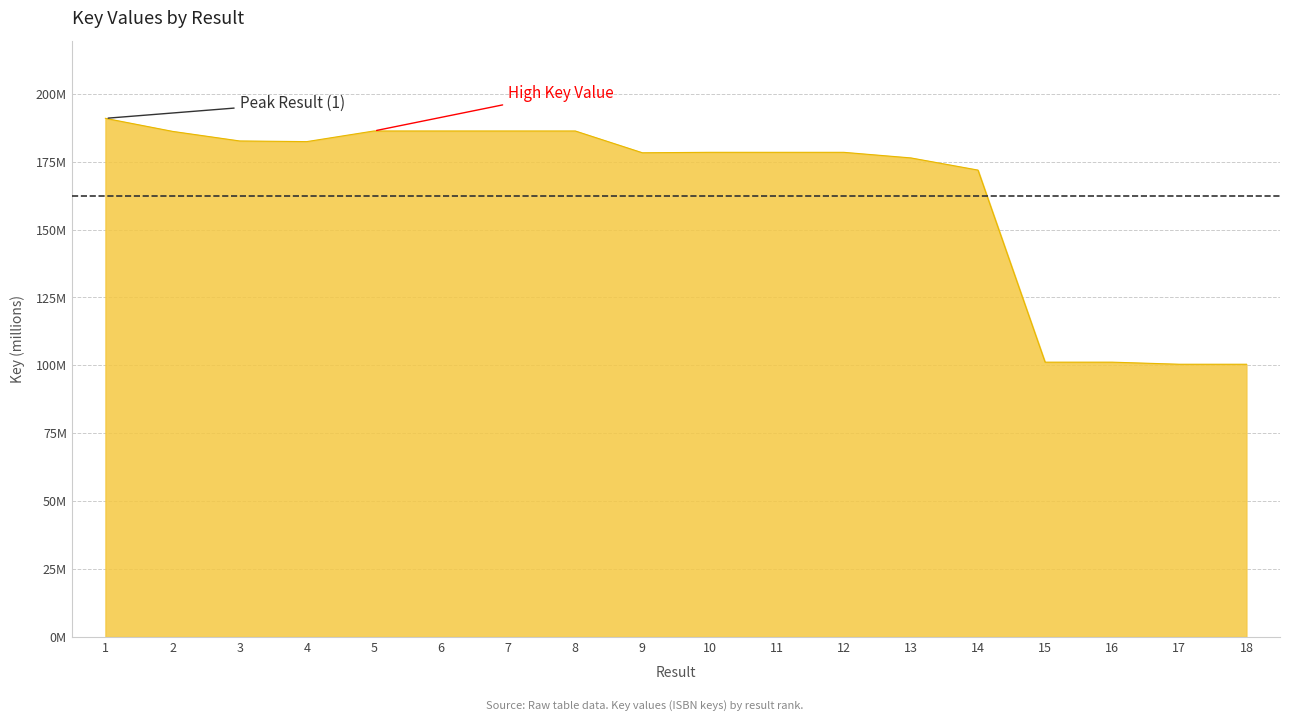

Does the chart have visible grid lines?

Yes